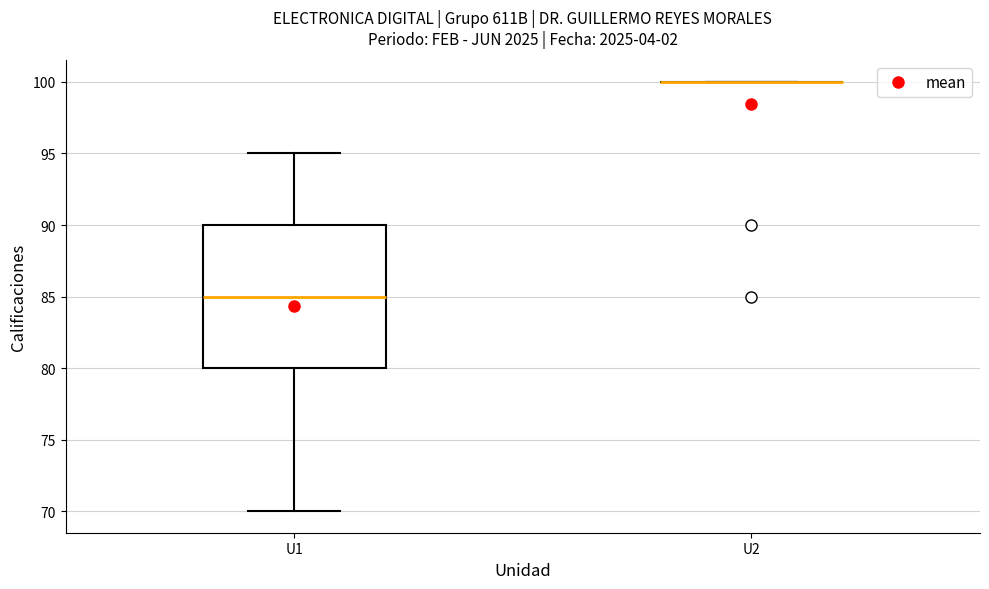

Reading left to right, transcribe this box plot: for each box, give where its median line is, the range the box spans, and where its two whiskers end, as read against the y-axis. The values are not printed on the chart, so give them approximately, as read against the axis.

U1: median 85, box 80 to 90, whiskers 70 to 95
U2: box collapsed to a line at 100, whiskers 100 to 100